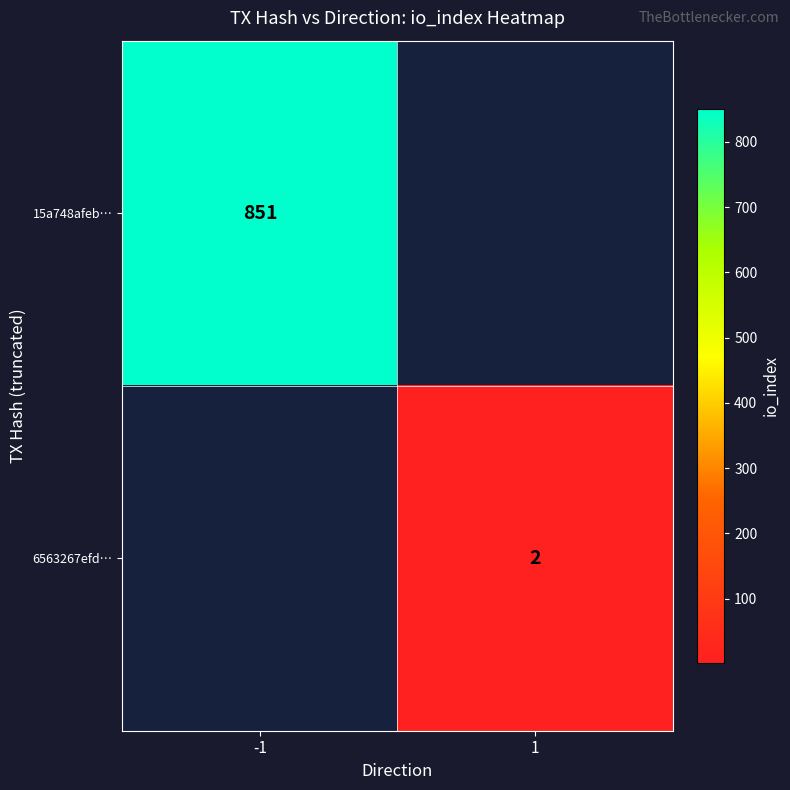

How many series are shown in this chart?

2